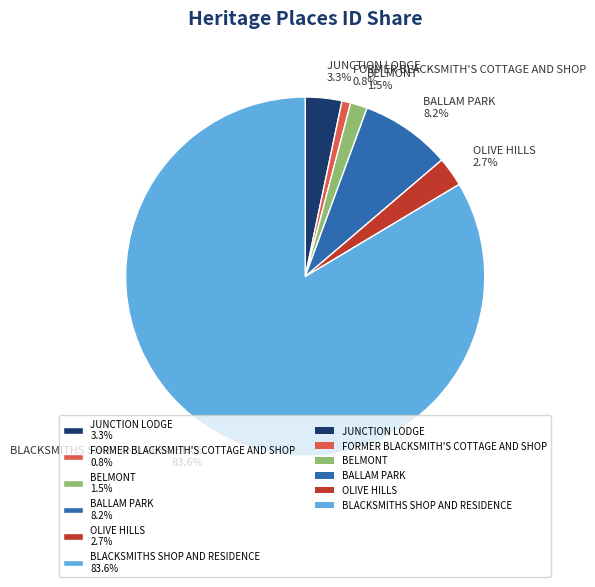

What percentage is NOT represented by BELMONT?

98.5%